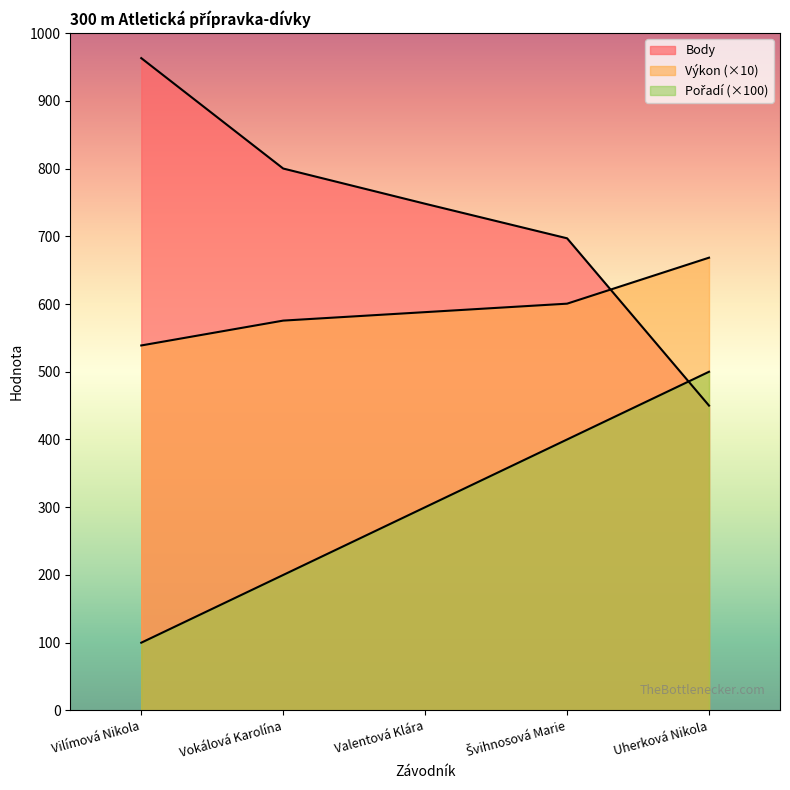

How many values in the Body series are below 748?

2